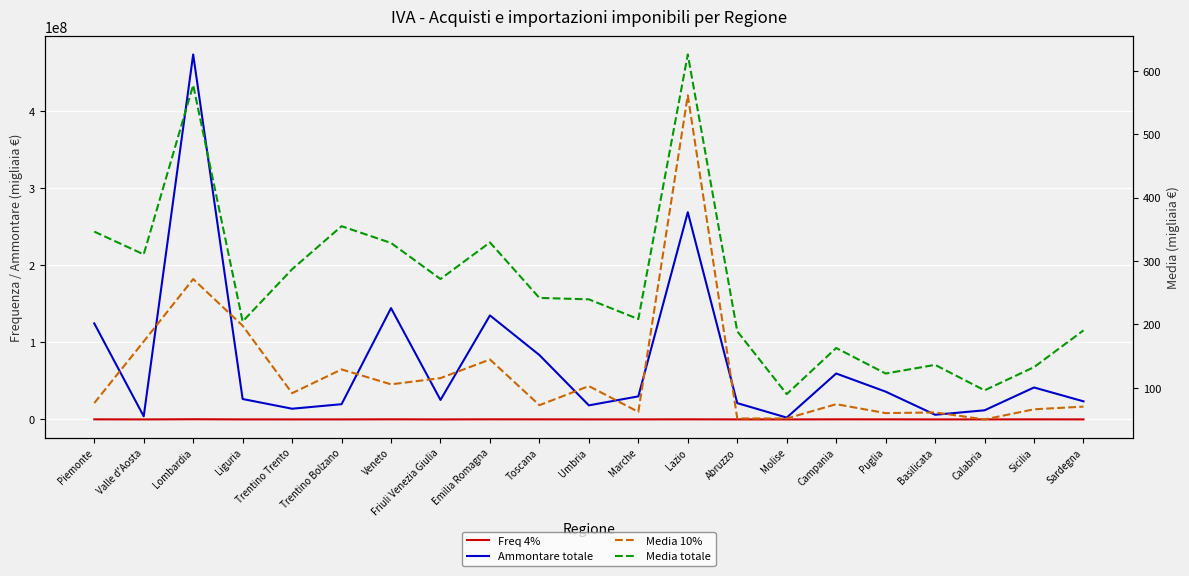

True or false: Media 10% has a value of 32.0 at Sardegna.

False